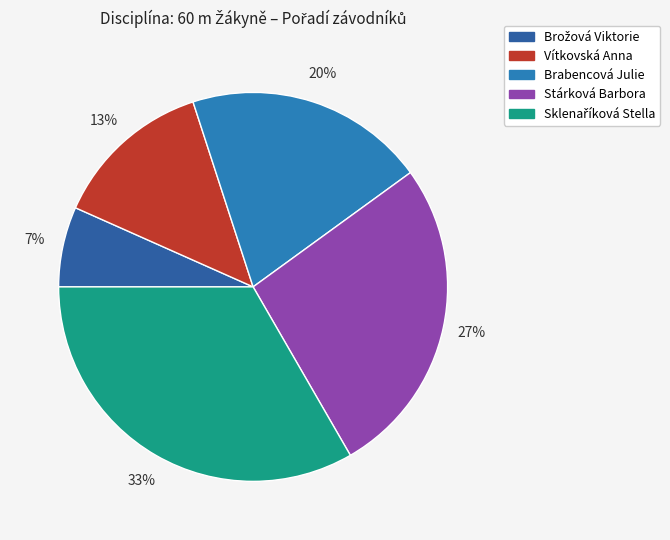

The Stárková Barbora slice represents 27% of the pie. True or false?

True